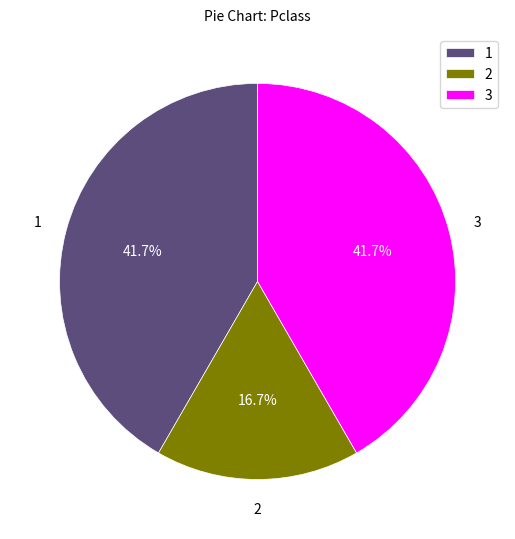

Does any single category account for the majority?

No